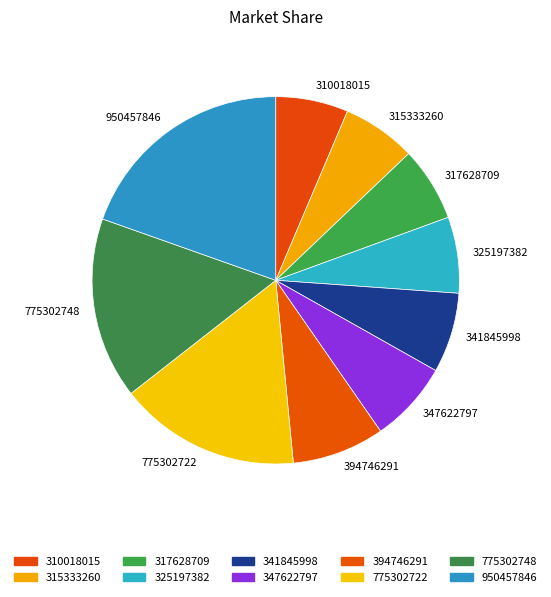

Is there any slice that represents more than half of the pie?

No